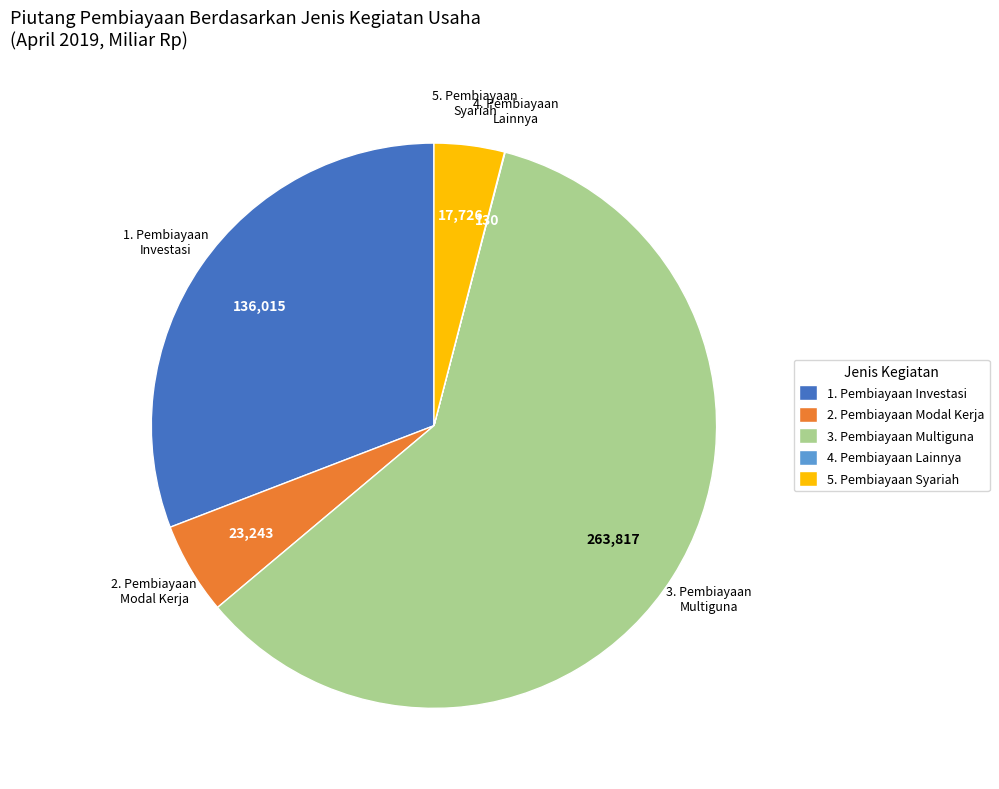

Is the sum of 2. Pembiayaan Modal Kerja and 1. Pembiayaan Investasi greater than half?

No